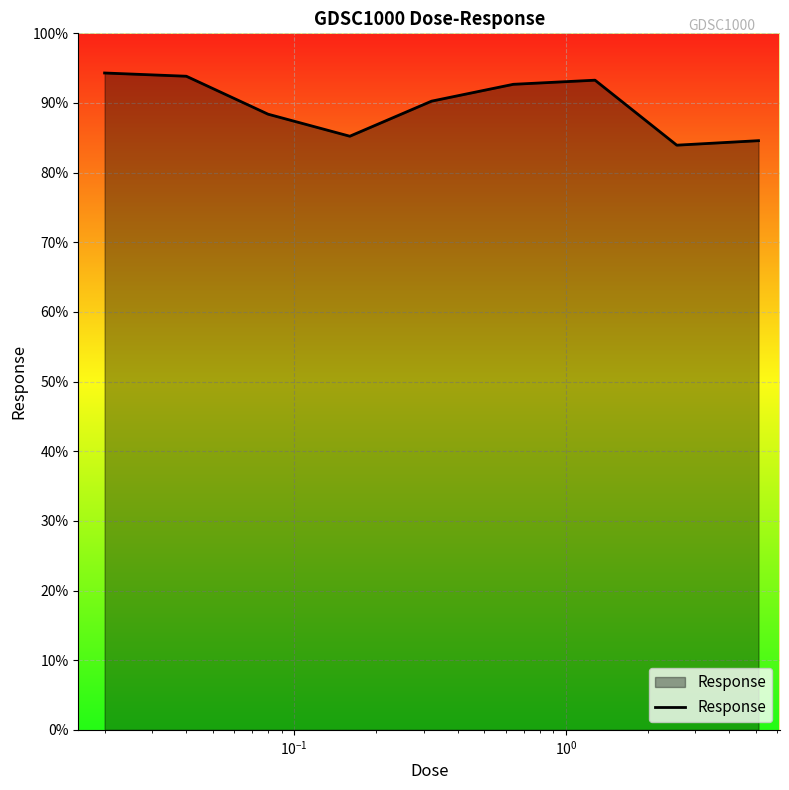

Reading left to right, what are all the values shown in this chart?

94.3	93.8	88.4	85.2	90.3	92.7	93.3	83.9	84.6